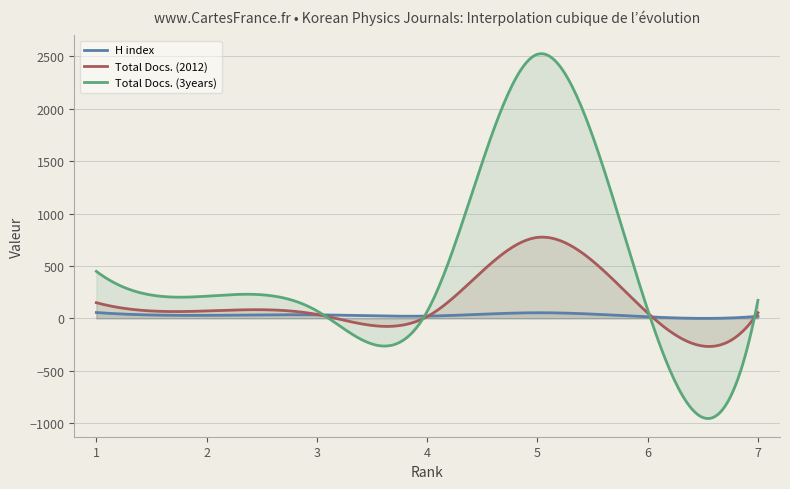

Does the chart display data point markers on the line(s)?

No